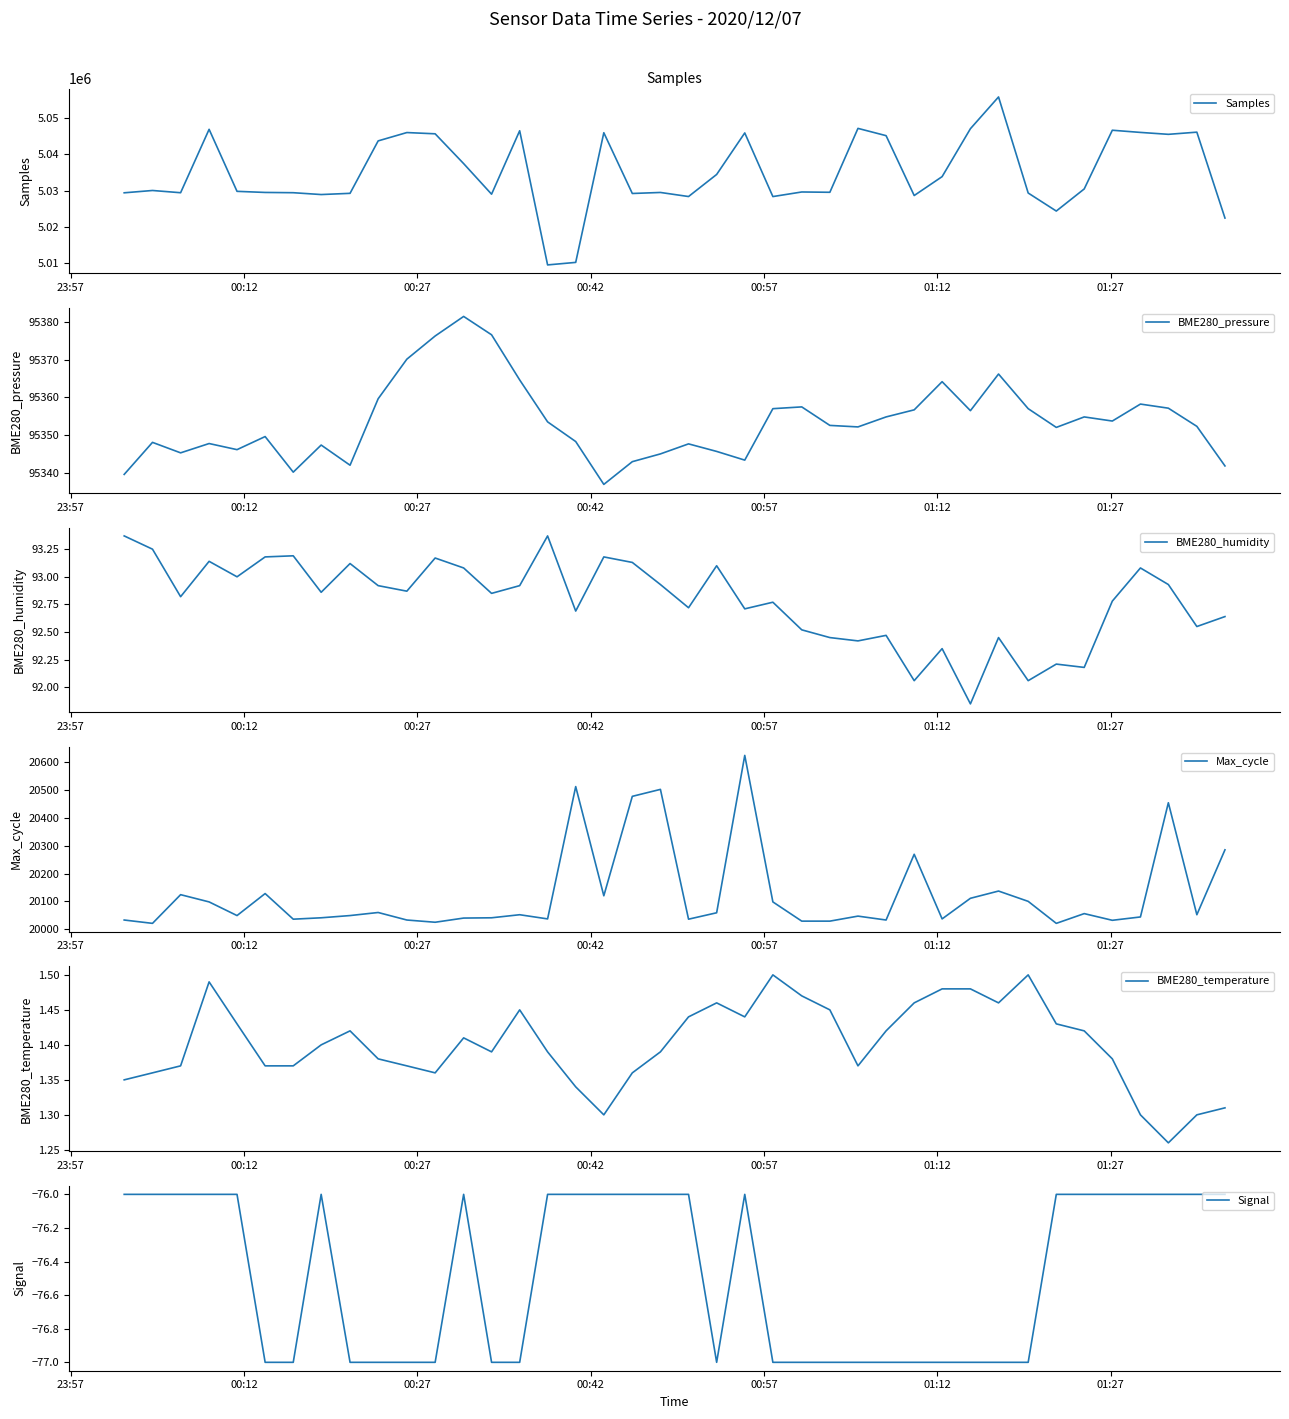

What is the greatest value displayed?

5055942.0